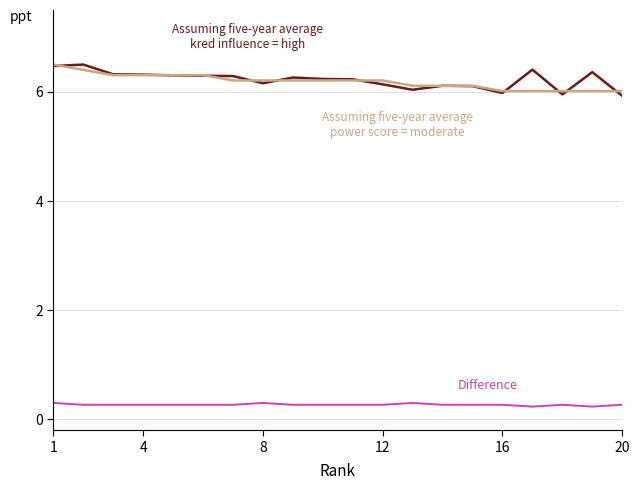

What is the greatest value displayed?

6.5